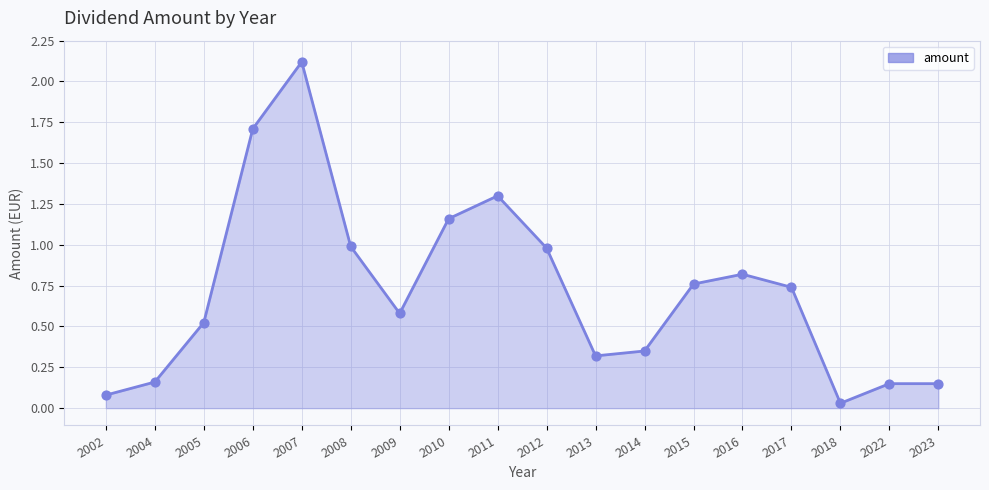

What is the change in value from 2006 to 2008?

-0.7